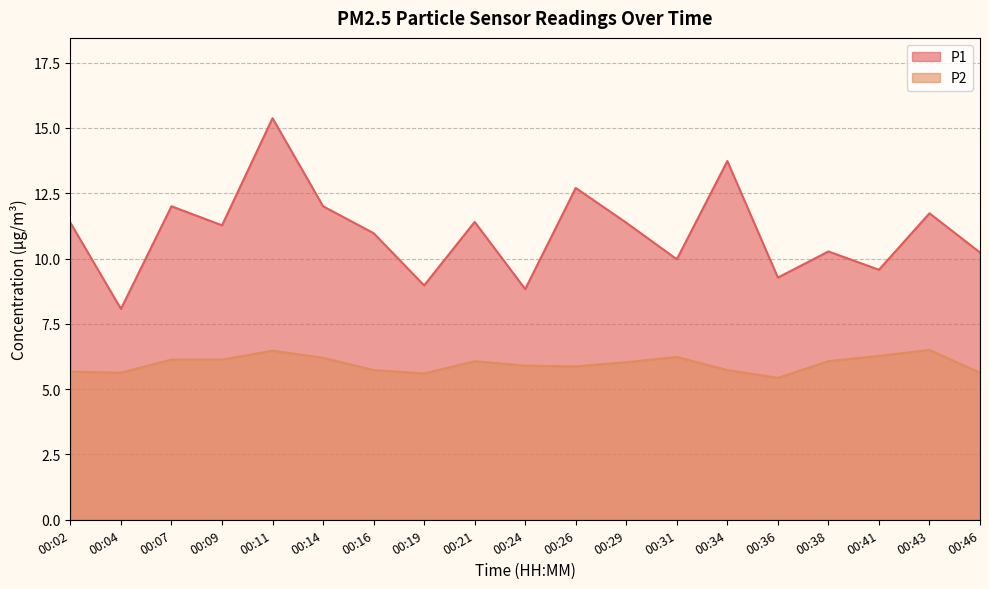

Which category has the highest value in the P1 series?

00:11